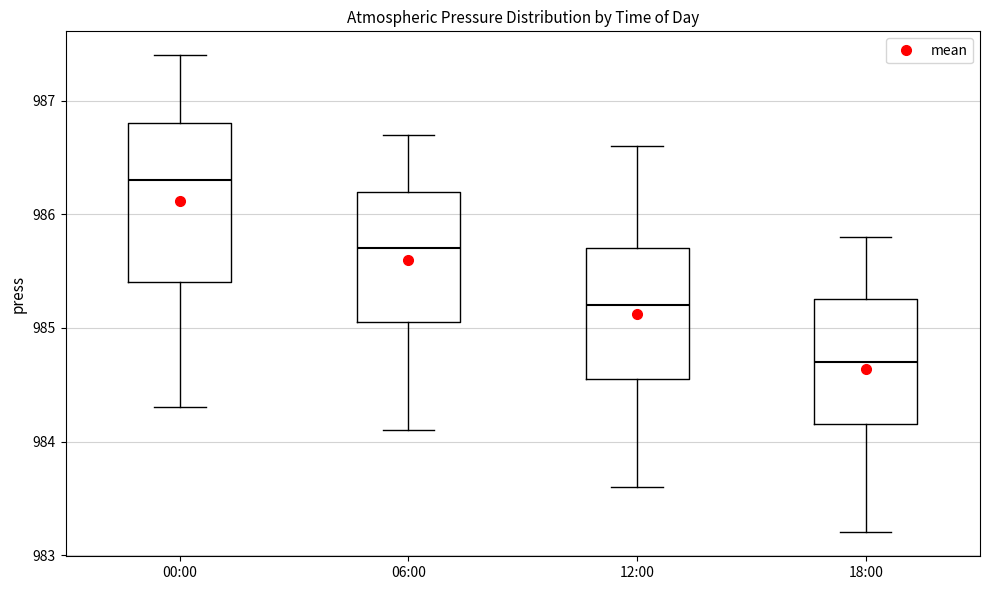

Where does the median line of the box for 18:00 sit on the y-axis? The values are not printed on the chart, so give them approximately, as read against the axis.

984.7